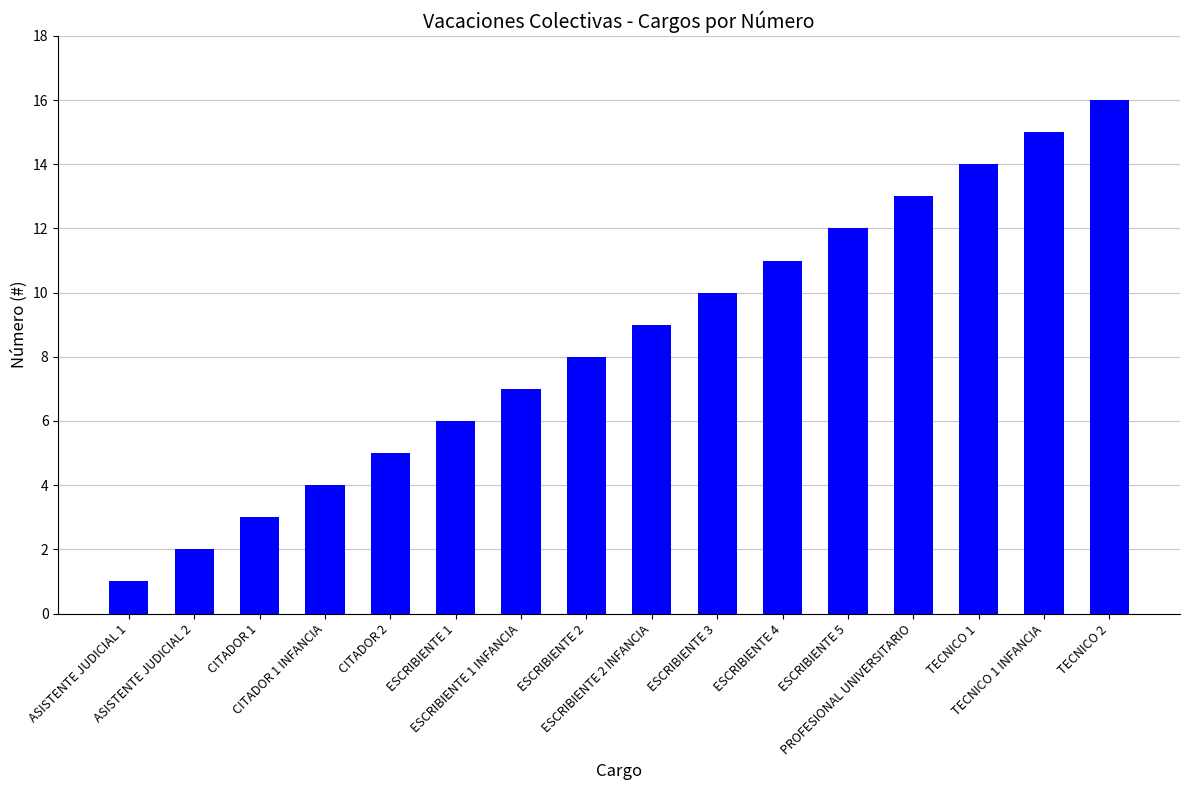

At which category does the chart reach its minimum across all series?

ASISTENTE JUDICIAL 1